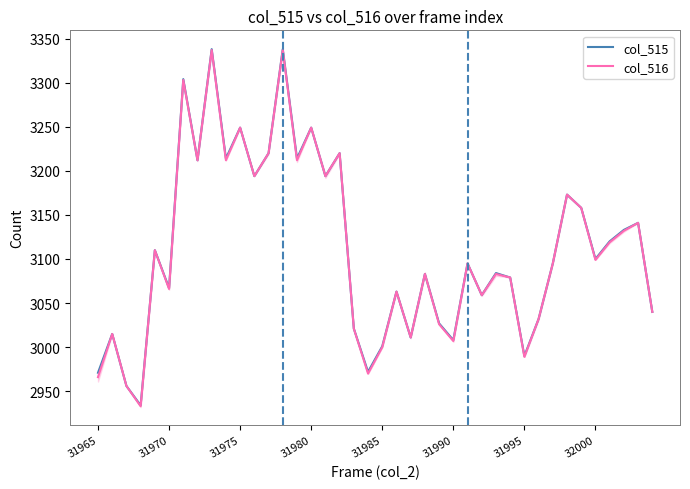

True or false: col_515 and col_516 cross at least once.

False